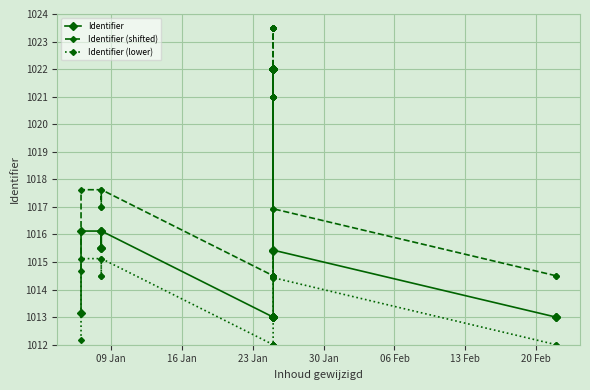

Reading left to right, list all the values displayed in this chart.

Identifier: 1013.2	1016.1	1016.1	1015.5	1015.5	1016.1	1013.0	1013.0	1013.0	1013.0	1013.0	1013.0	1015.4	1022.0	1022.0	1022.0	1022.0	1022.0	1022.0	1022.0	1022.0	1015.4	1013.0	1013.0
Identifier (shifted): 1014.7	1017.6	1017.6	1017.0	1017.0	1017.6	1014.5	1014.5	1014.5	1014.5	1014.5	1014.5	1016.9	1023.5	1023.5	1023.5	1023.5	1023.5	1023.5	1023.5	1023.5	1016.9	1014.5	1014.5
Identifier (lower): 1012.2	1015.1	1015.1	1014.5	1014.5	1015.1	1012.0	1012.0	1012.0	1012.0	1012.0	1012.0	1014.4	1021.0	1021.0	1021.0	1021.0	1021.0	1021.0	1021.0	1021.0	1014.4	1012.0	1012.0